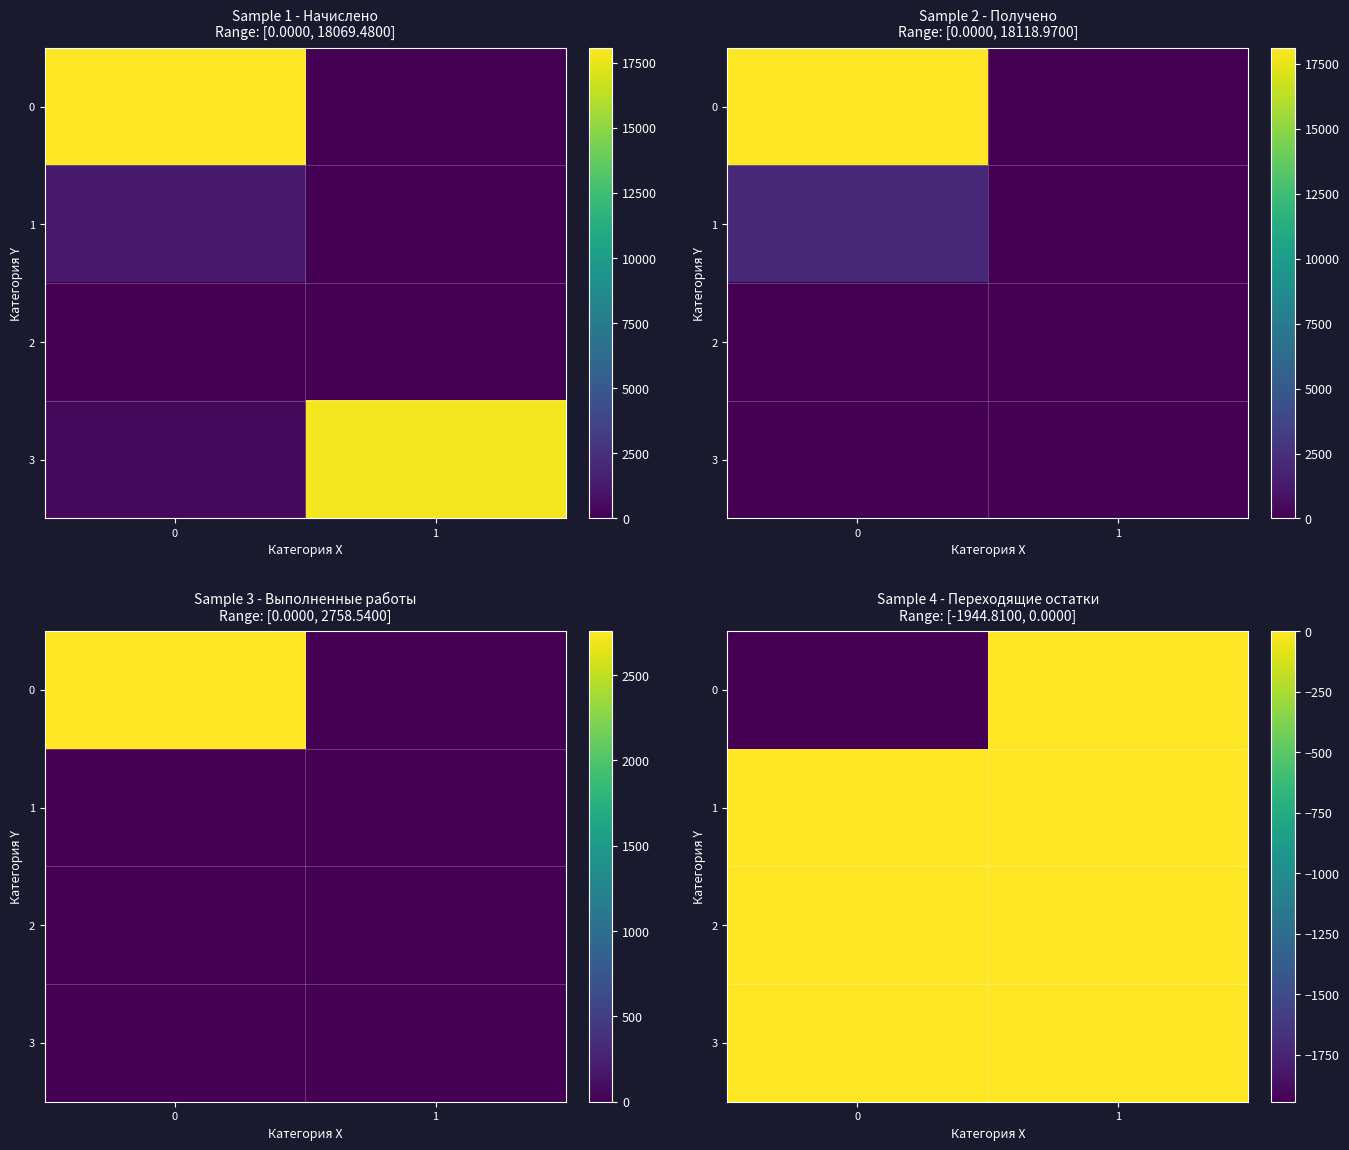

Is the value of 3 at 0 greater than the value of 2 at 1?

No